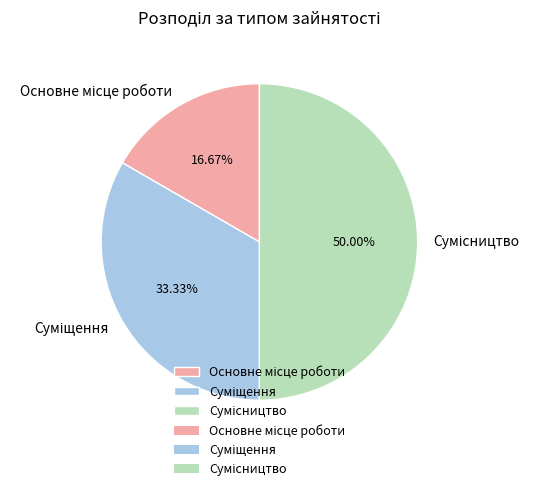

Which has a higher value, Суміщення or Основне місце роботи?

Суміщення